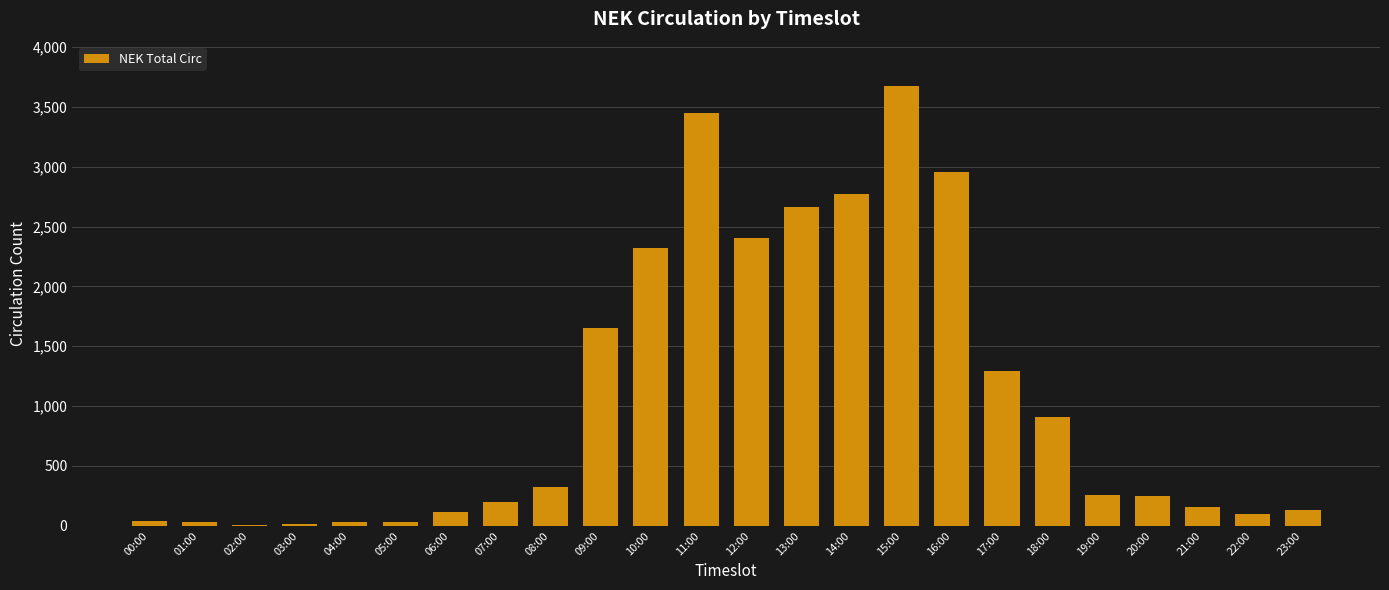

What is the change in value from 13:00 to 19:00?

-2408